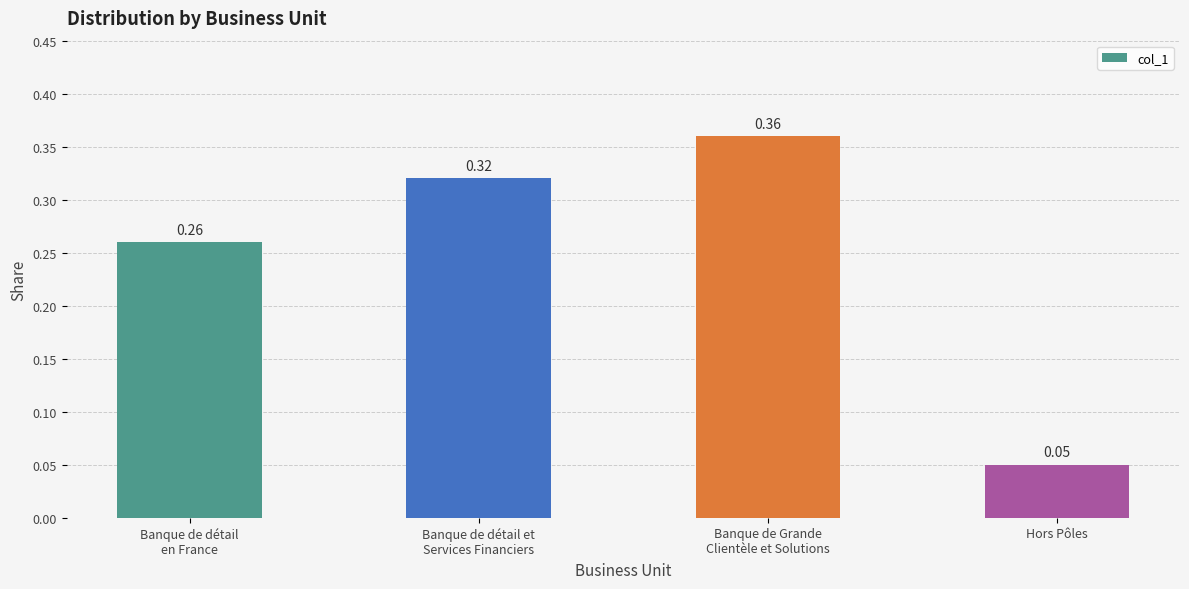

What is the sum of all values?

1.0